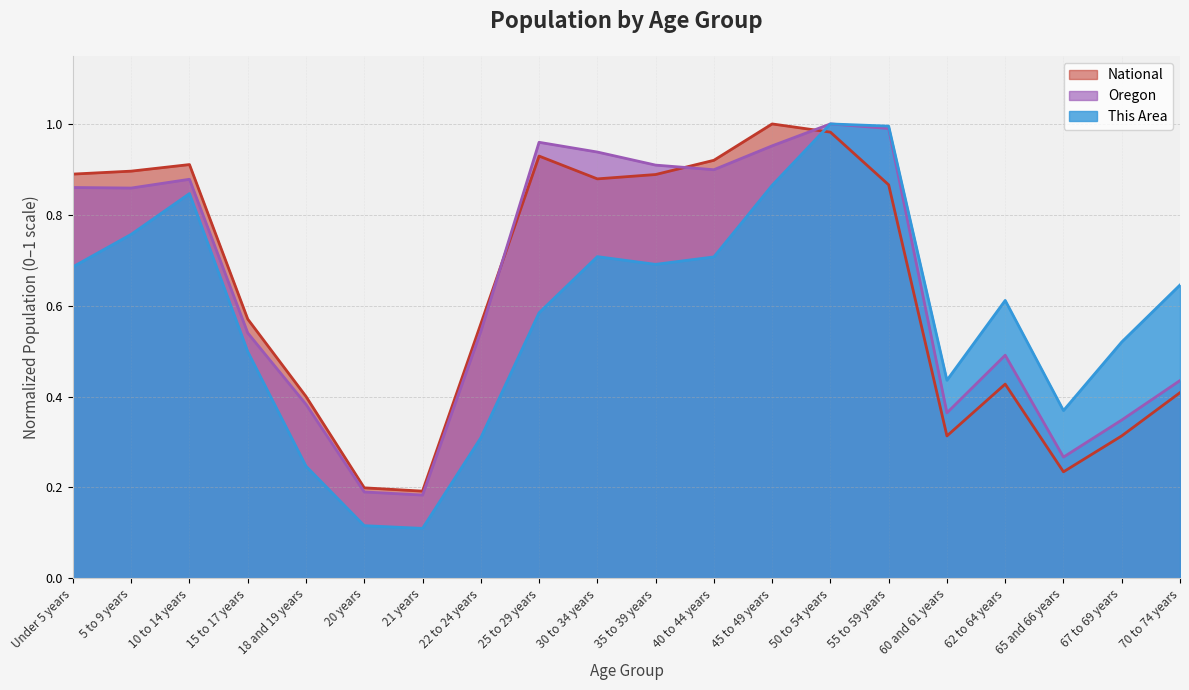

Reading left to right, list all the values displayed in this chart.

This Area: 0.7	0.8	0.8	0.5	0.2	0.1	0.1	0.3	0.6	0.7	0.7	0.7	0.9	1.0	1.0	0.4	0.6	0.4	0.5	0.6
Oregon: 0.9	0.9	0.9	0.5	0.4	0.2	0.2	0.5	1.0	0.9	0.9	0.9	1.0	1.0	1.0	0.4	0.5	0.3	0.3	0.4
National: 0.9	0.9	0.9	0.6	0.4	0.2	0.2	0.6	0.9	0.9	0.9	0.9	1.0	1.0	0.9	0.3	0.4	0.2	0.3	0.4